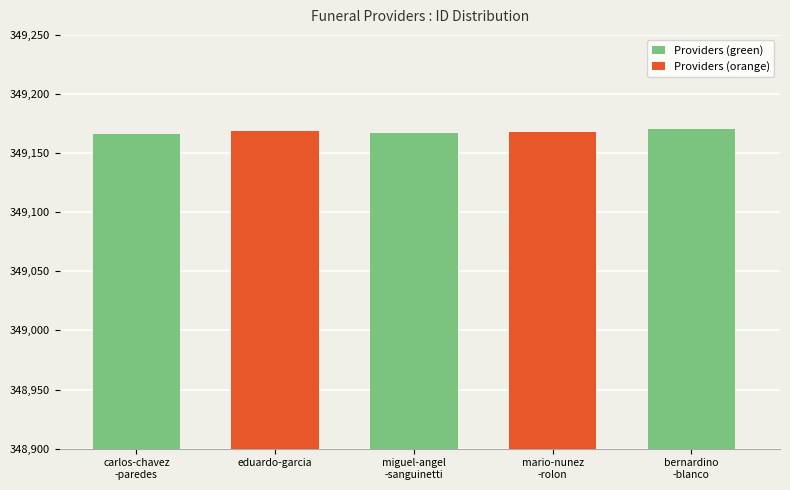

What is the maximum value shown in the chart?

349170